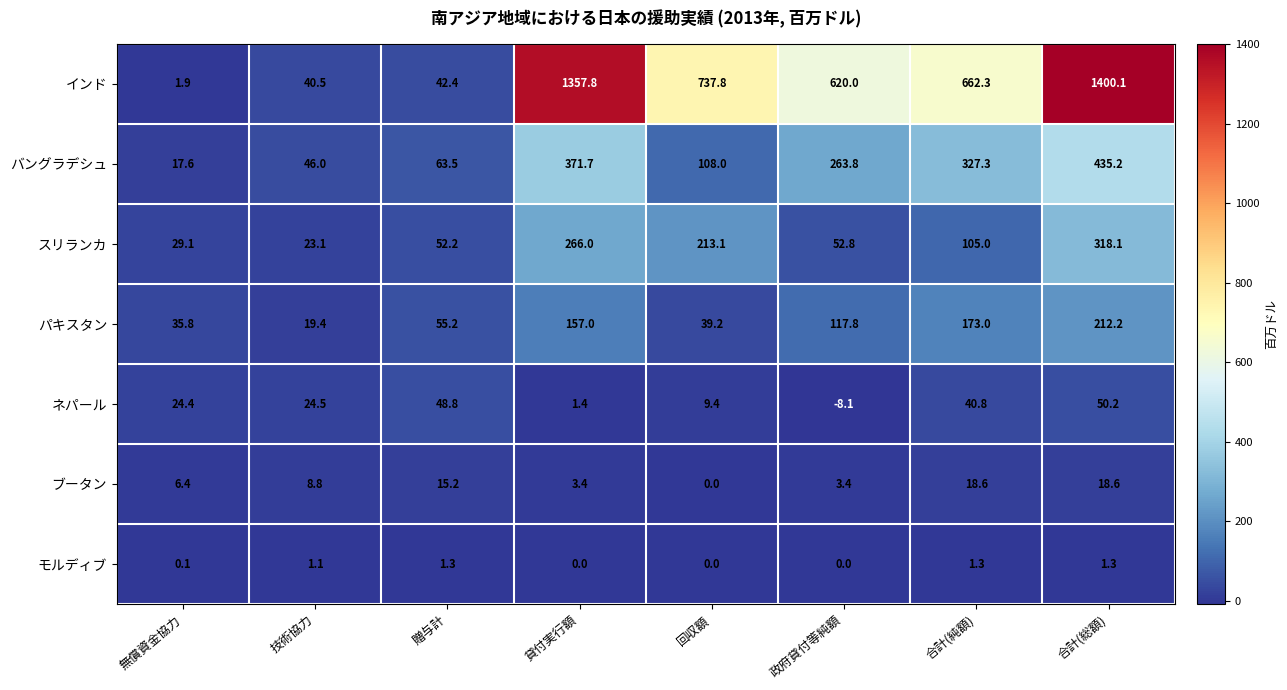

Which series changed the most between 回収額 and 政府貸付等純額?

スリランカ